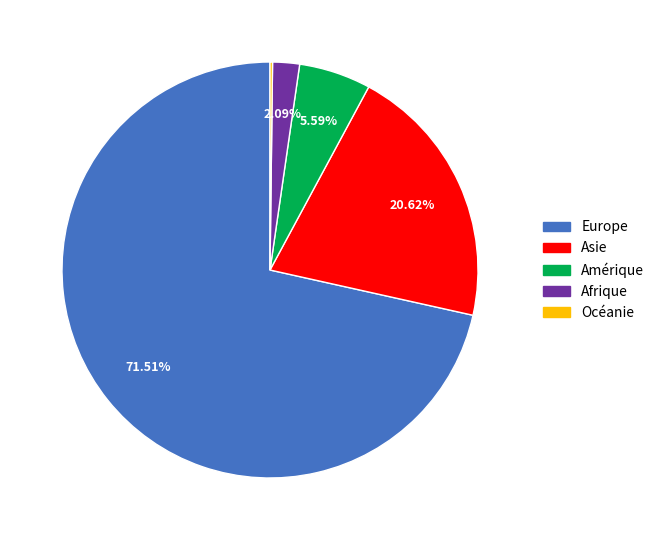

Is there any slice that represents more than half of the pie?

Yes